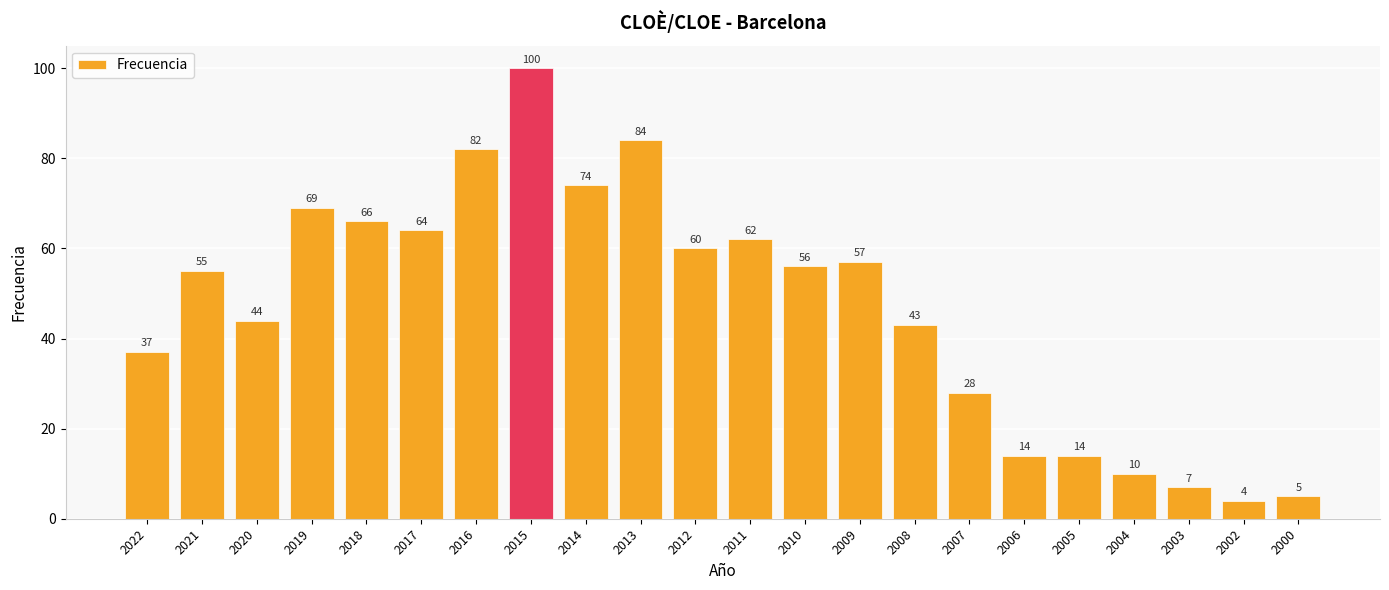

At which label is the value closest to 52?

2021